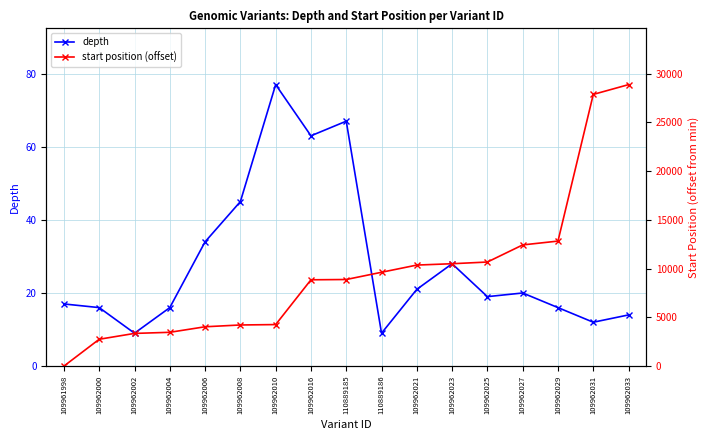

What is the label of the 8th point from the right?

110889186